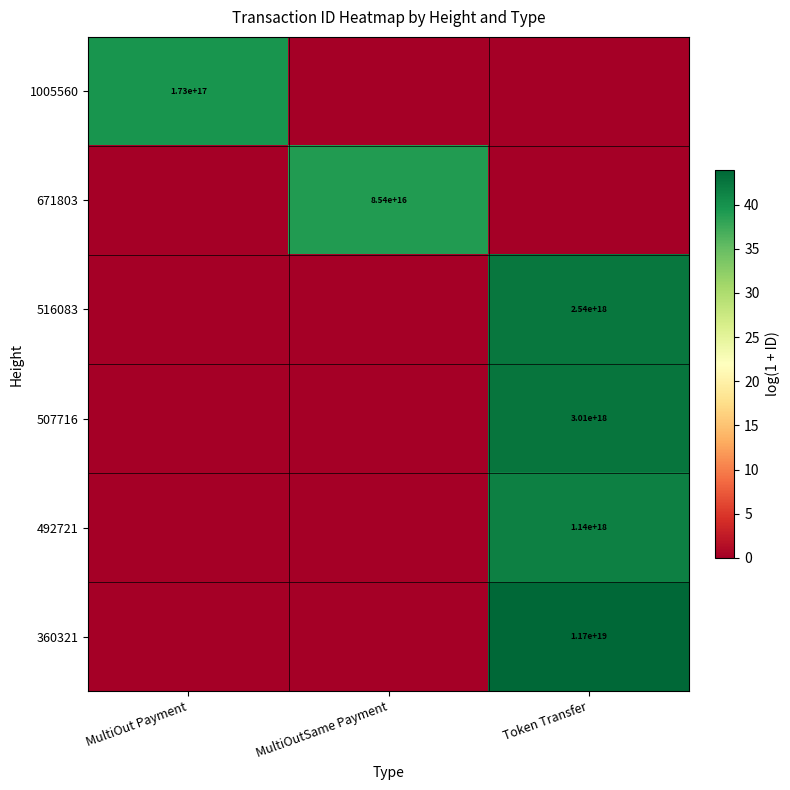

At how many categories does at least one series exceed 29?

3